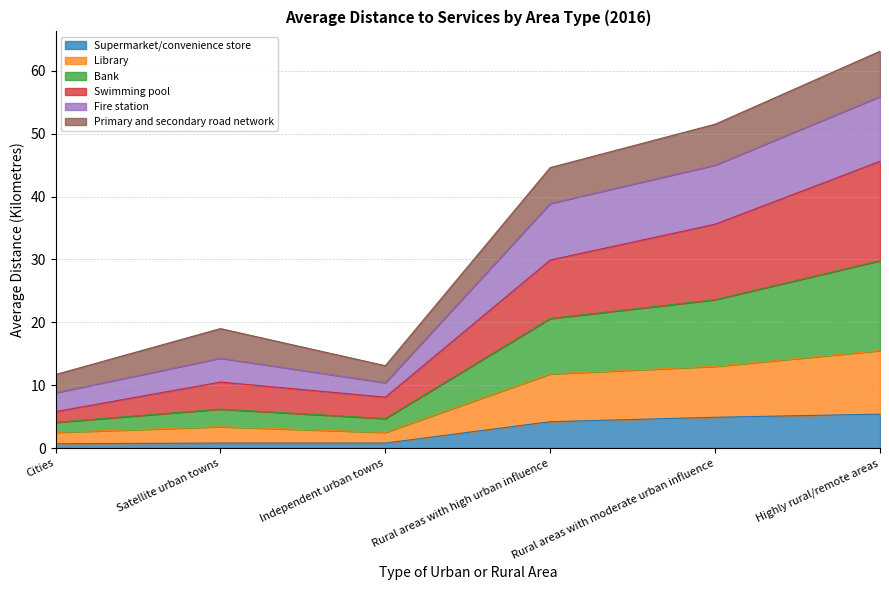

Between Cities and Independent urban towns, which is larger?

Independent urban towns